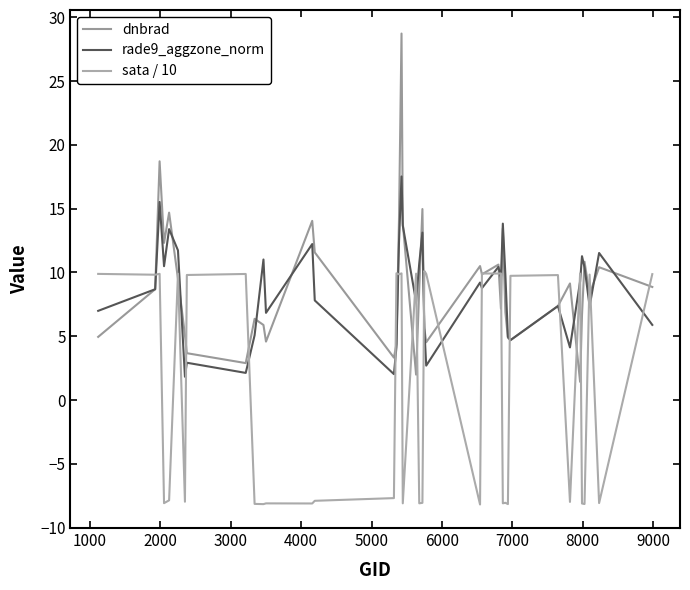

Does the chart display data point markers on the line(s)?

No